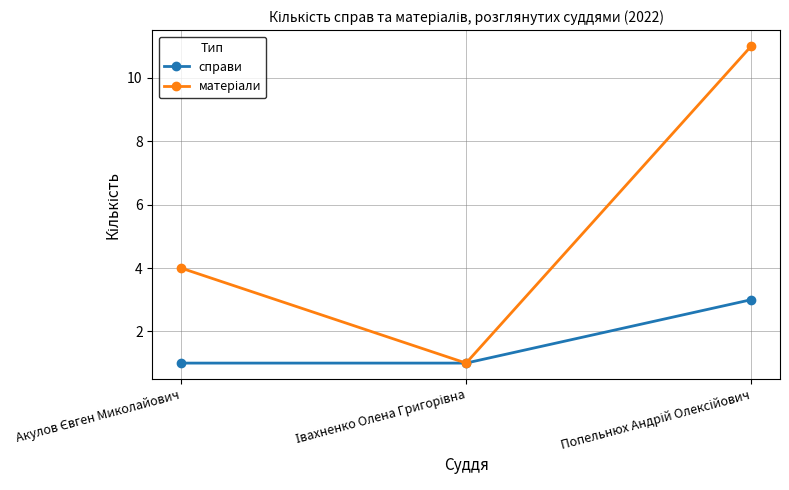

What is the greatest value displayed?

11